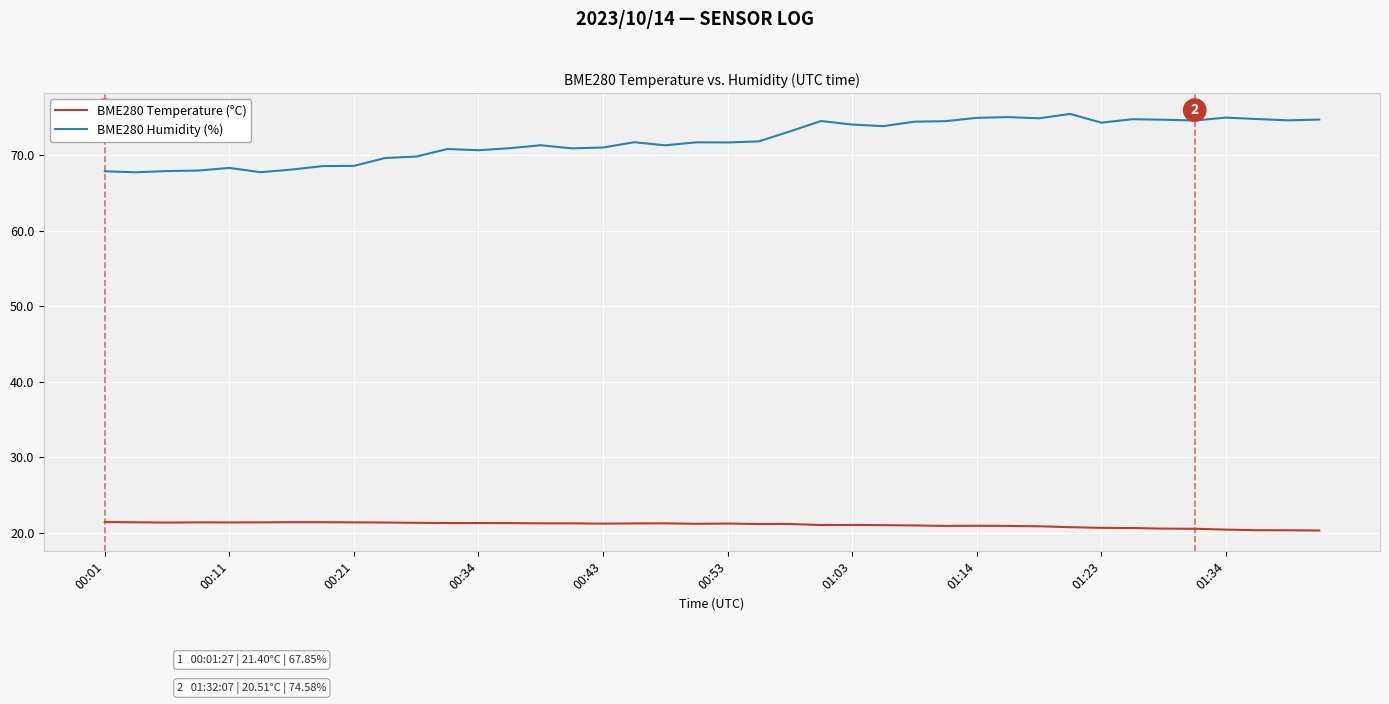

True or false: BME280 Temperature (°C) and BME280 Humidity (%) intersect in this chart.

False